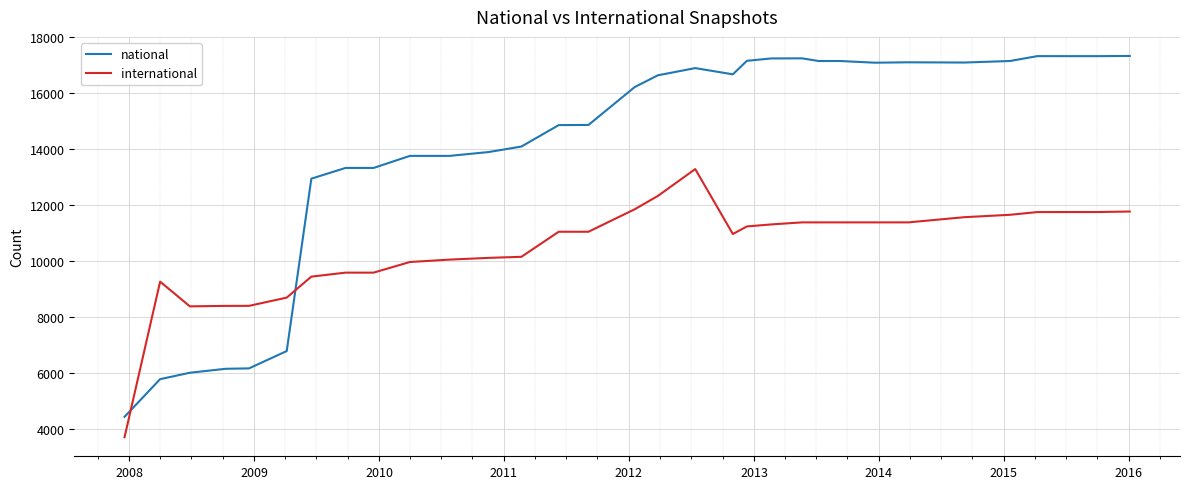

True or false: international and national intersect in this chart.

True